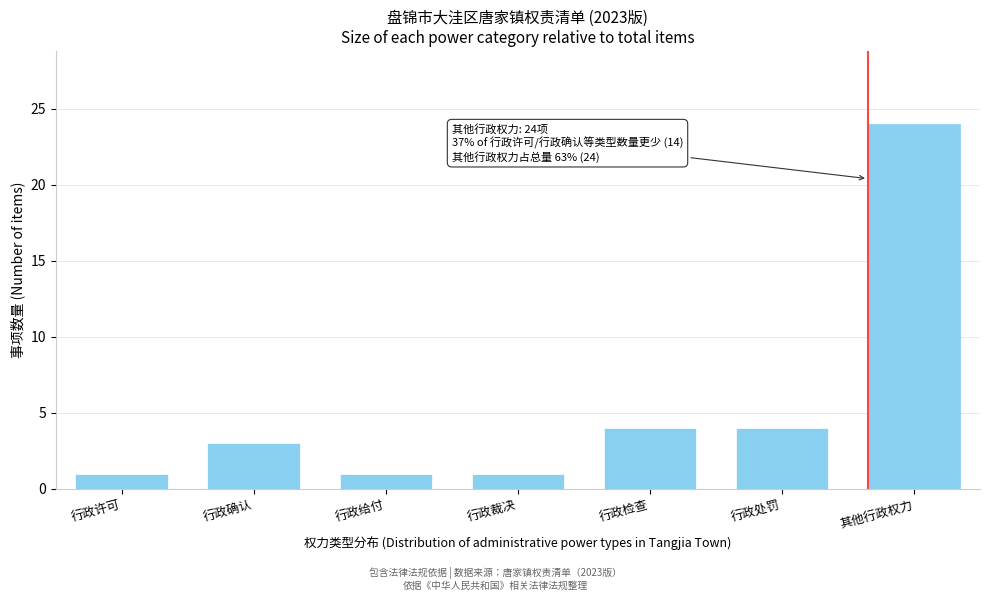

Reading left to right, list all the values displayed in this chart.

行政许可=1	行政确认=3	行政给付=1	行政裁决=1	行政检查=4	行政处罚=4	其他行政权力=24